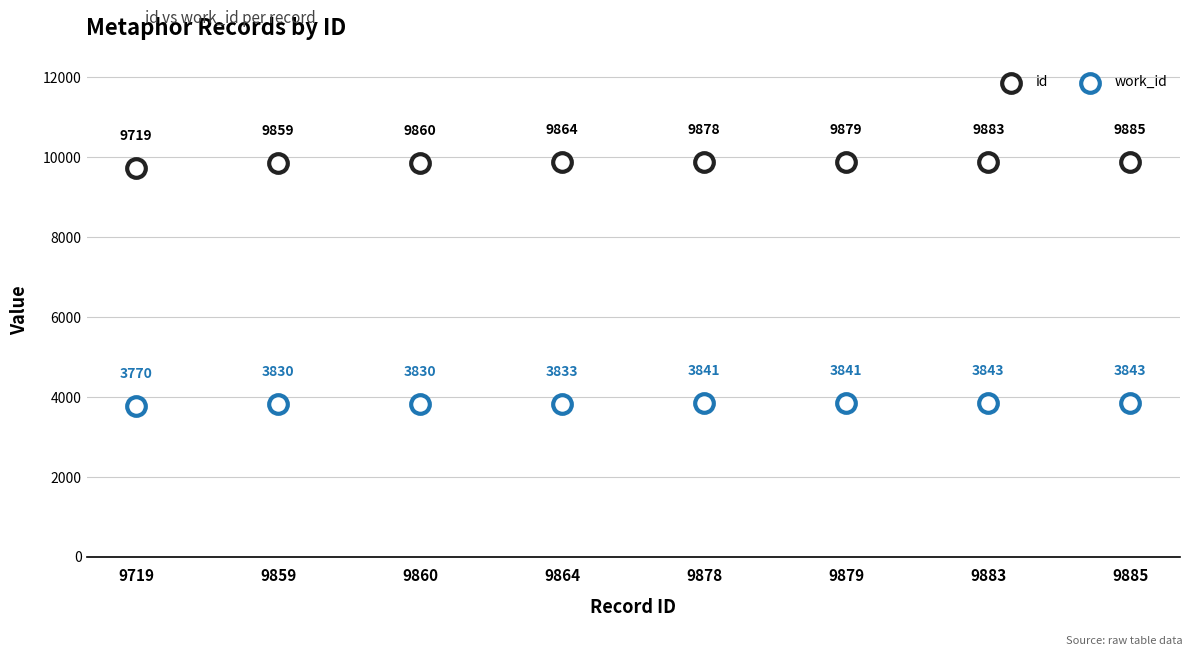

Which series contains the highest Y value?

id